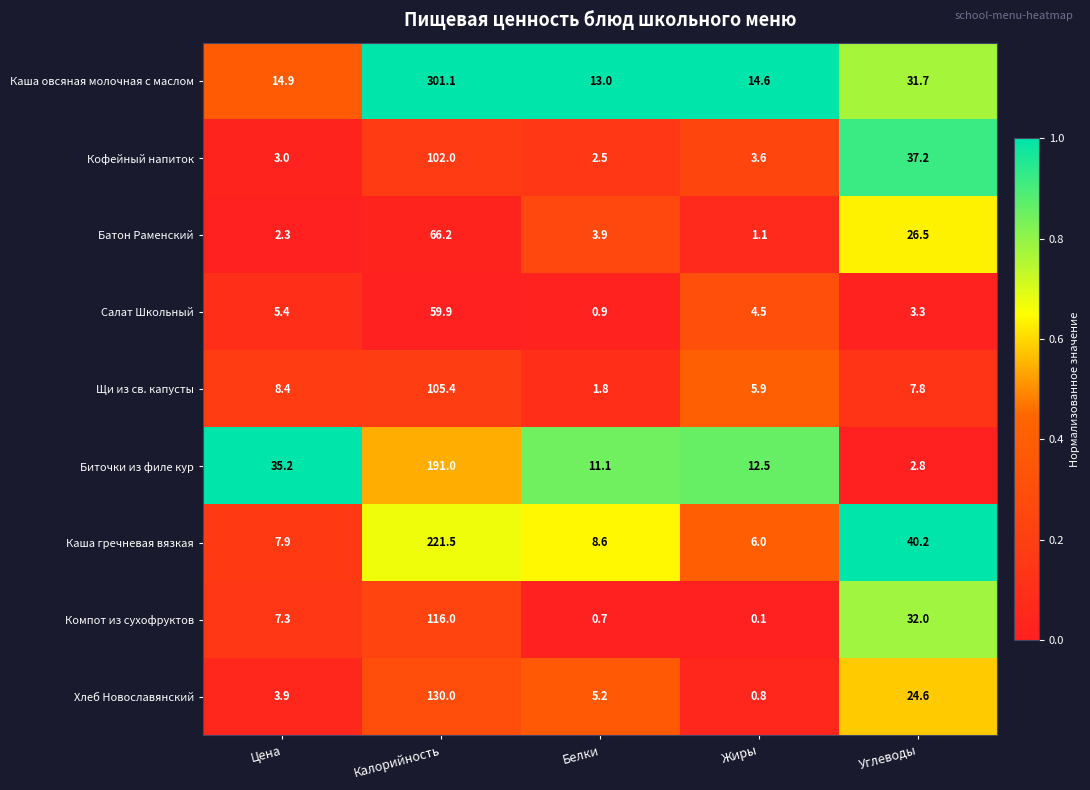

At which label does Каша овсяная молочная с маслом first exceed 14?

Цена